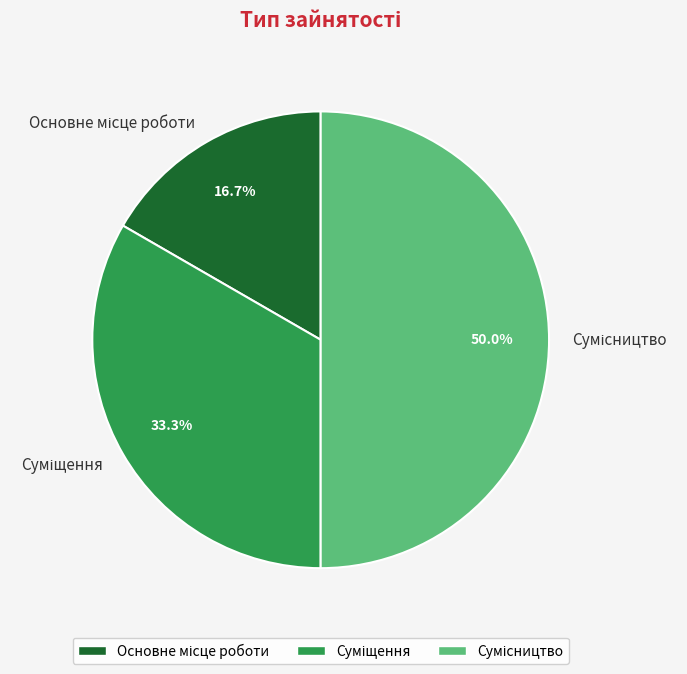

True or false: Основне місце роботи accounts for 17% of the total.

True